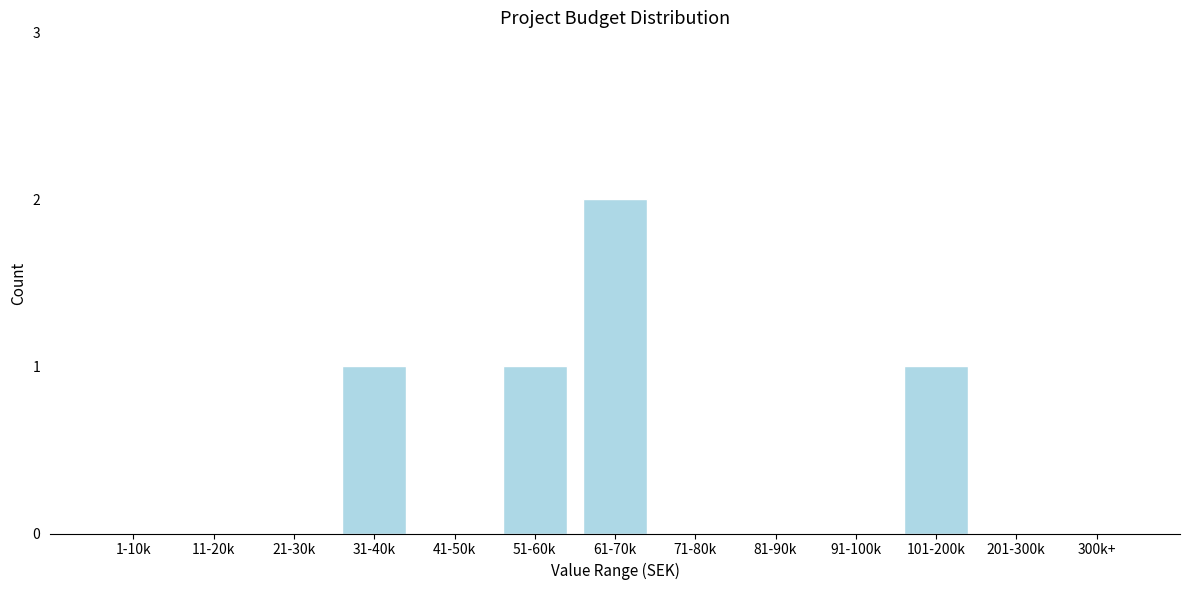

Reading right to left, extract all data points from this chart.

300k+=0	201-300k=0	101-200k=1	91-100k=0	81-90k=0	71-80k=0	61-70k=2	51-60k=1	41-50k=0	31-40k=1	21-30k=0	11-20k=0	1-10k=0